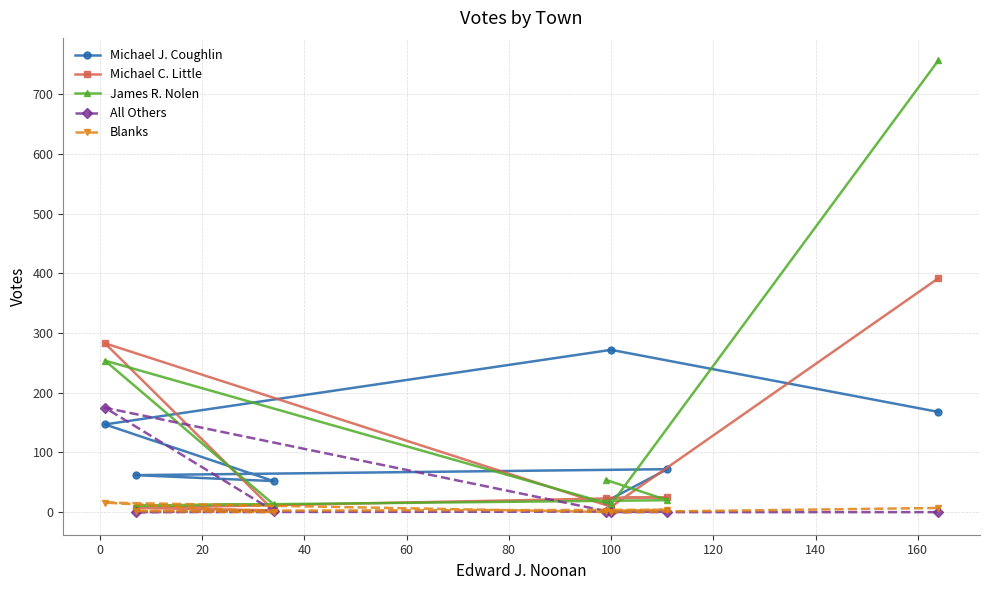

How many lines are shown in the chart?

5